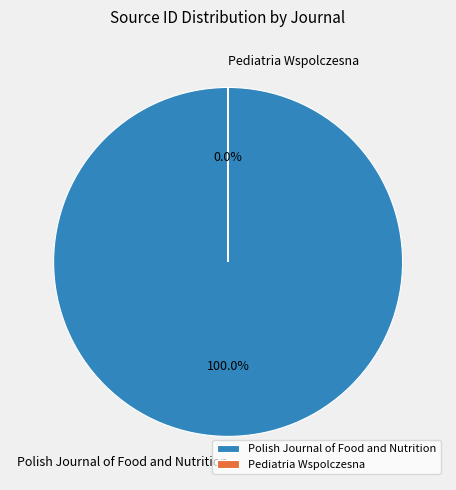

To the nearest percent, what portion does Polish Journal of Food and Nutrition represent?

100%